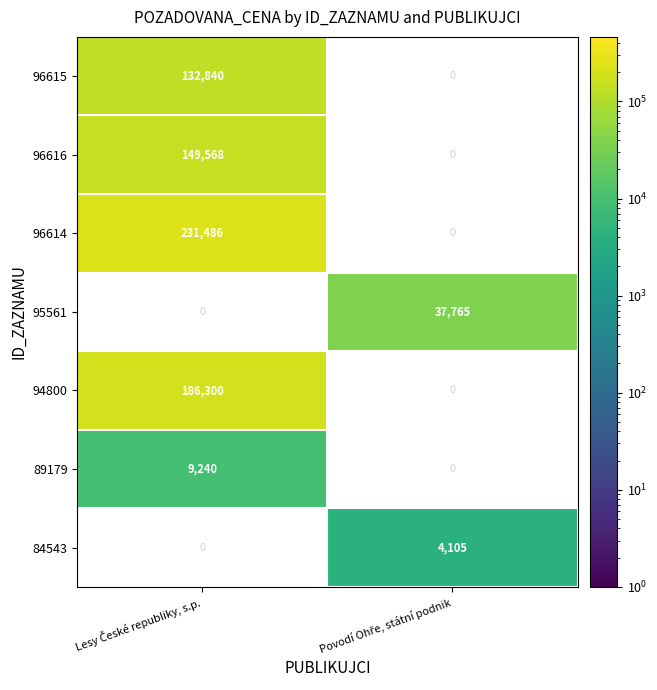

What is the highest value of the 96614 series?

231486.0